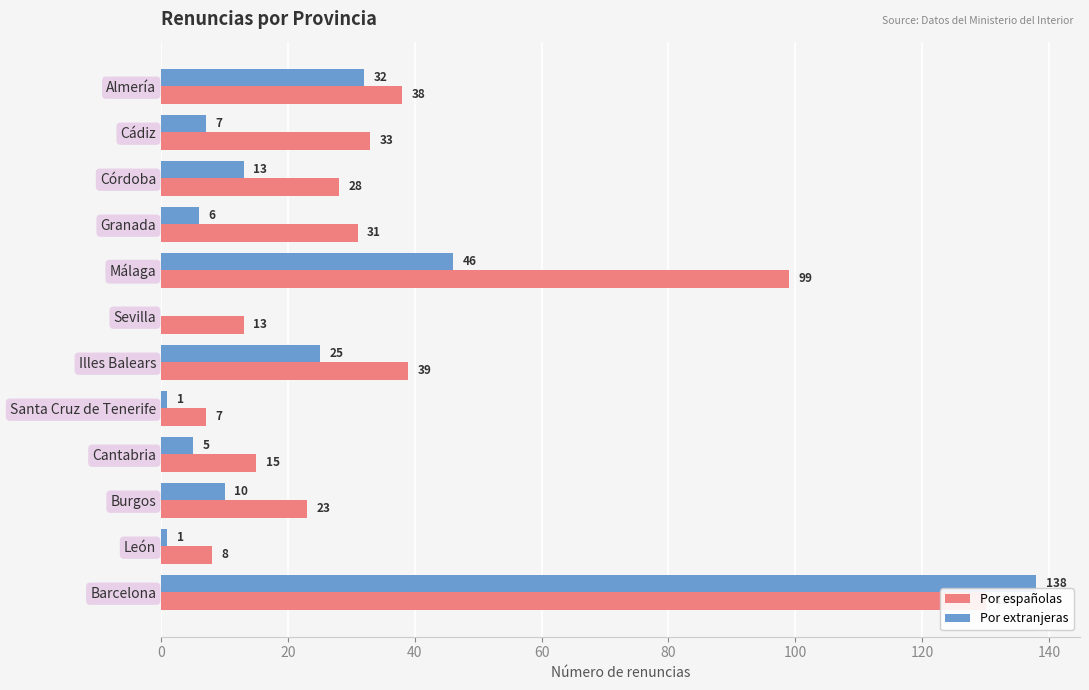

At how many categories does at least one series exceed 66?

2